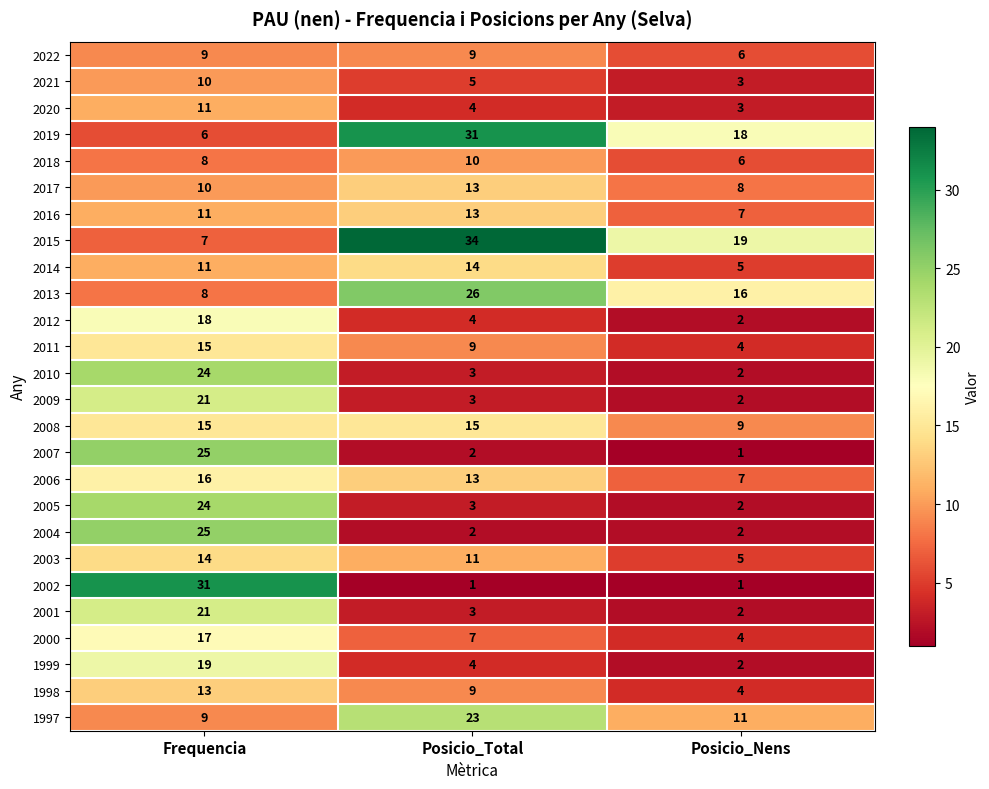

List the labels in order of 1999 value, smallest first.

Posicio_Nens, Posicio_Total, Frequencia